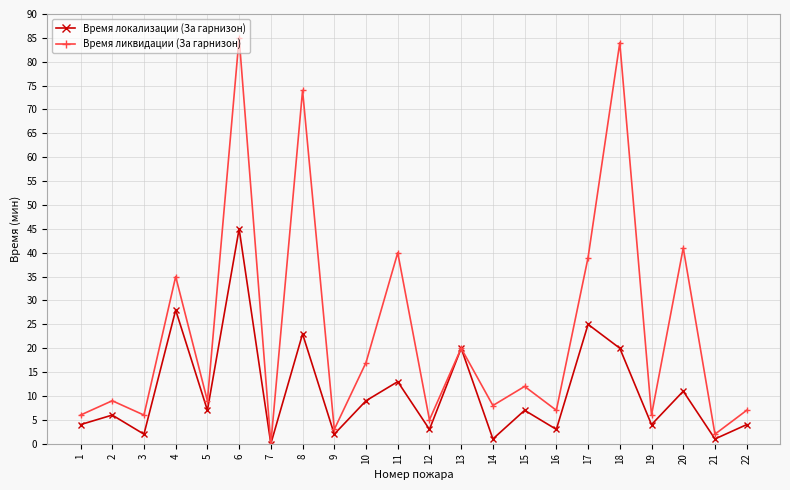

How many lines are shown in the chart?

2